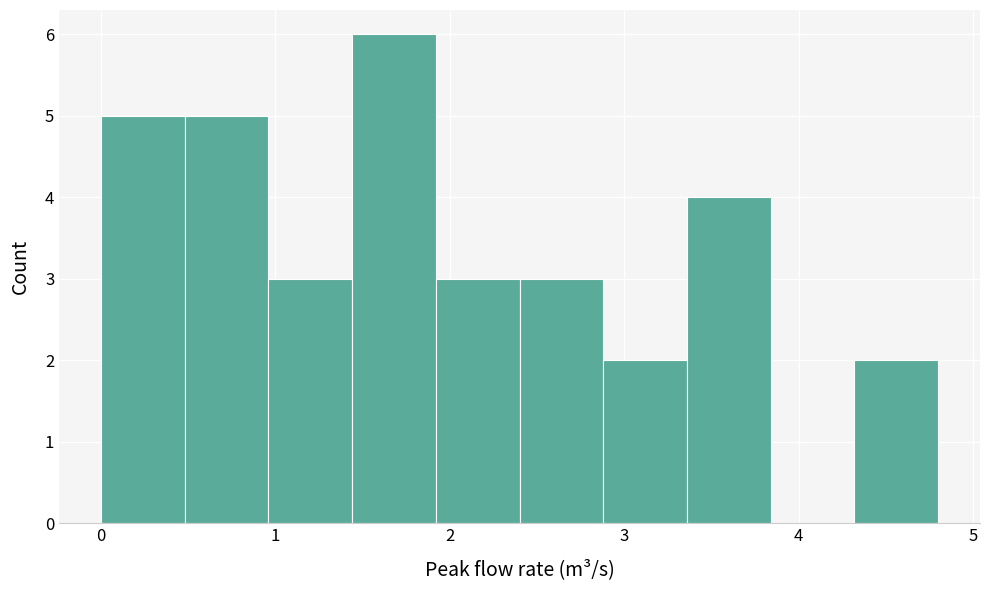

Over which range of the x-axis is the bar tallest?

1.44 to 1.92